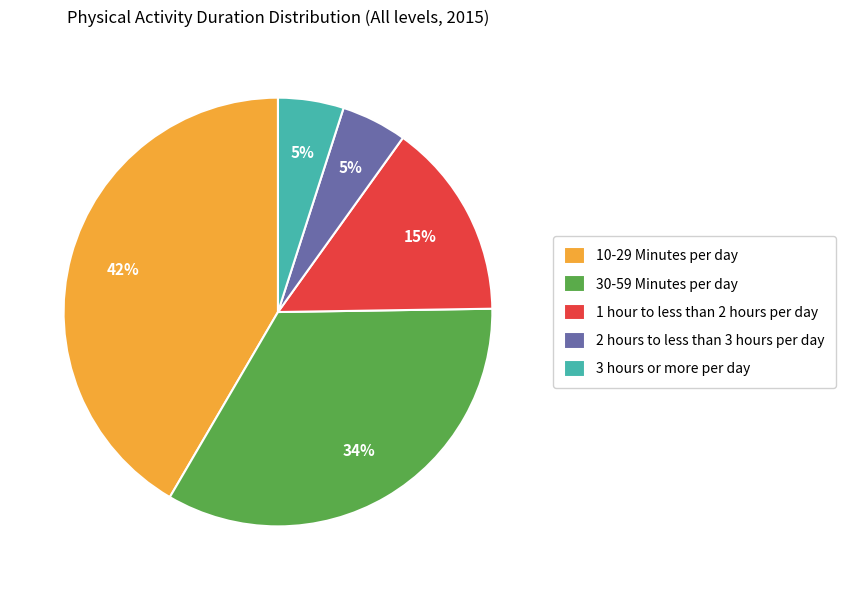

Does 2 hours to less than 3 hours per day account for over 50% of the chart?

No